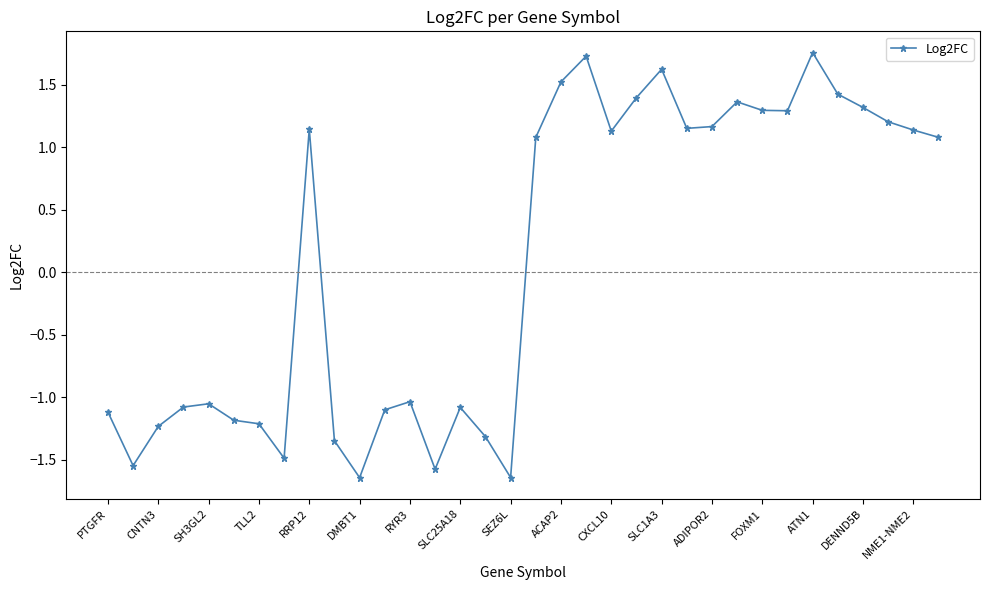

True or false: the data has more than 0 interior local peaks.

True